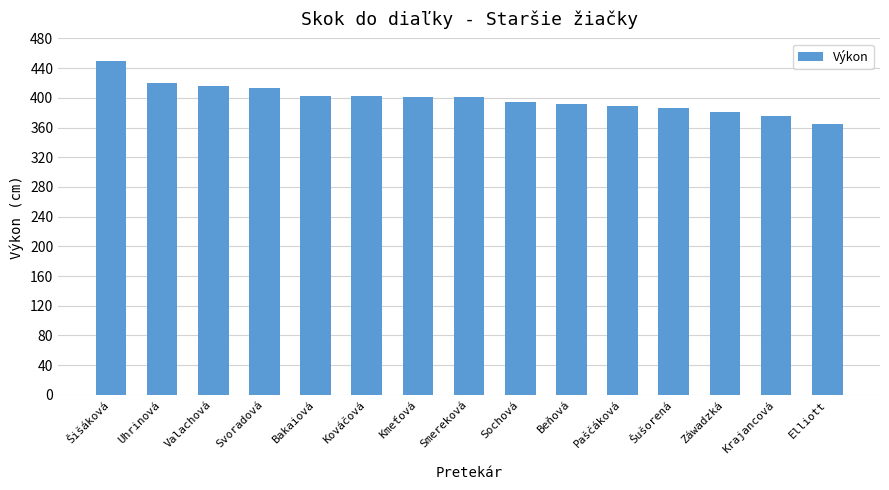

What is the label of the 9th bar from the right?

Kmeťová